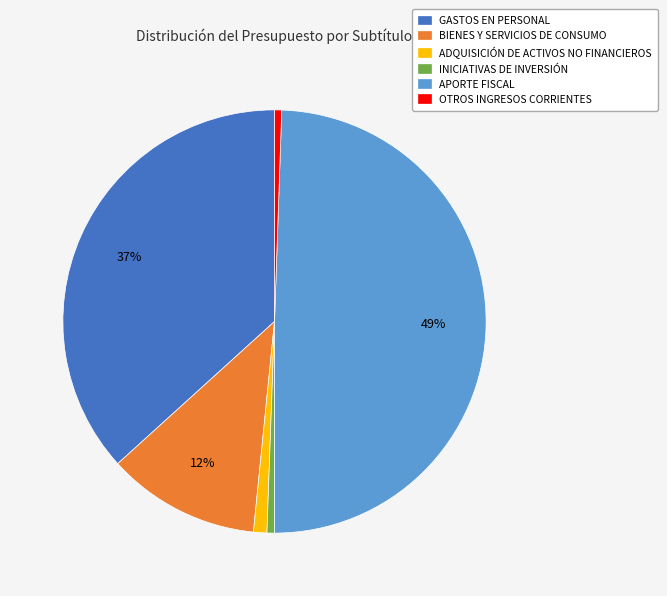

To the nearest percent, what portion does GASTOS EN PERSONAL represent?

37%